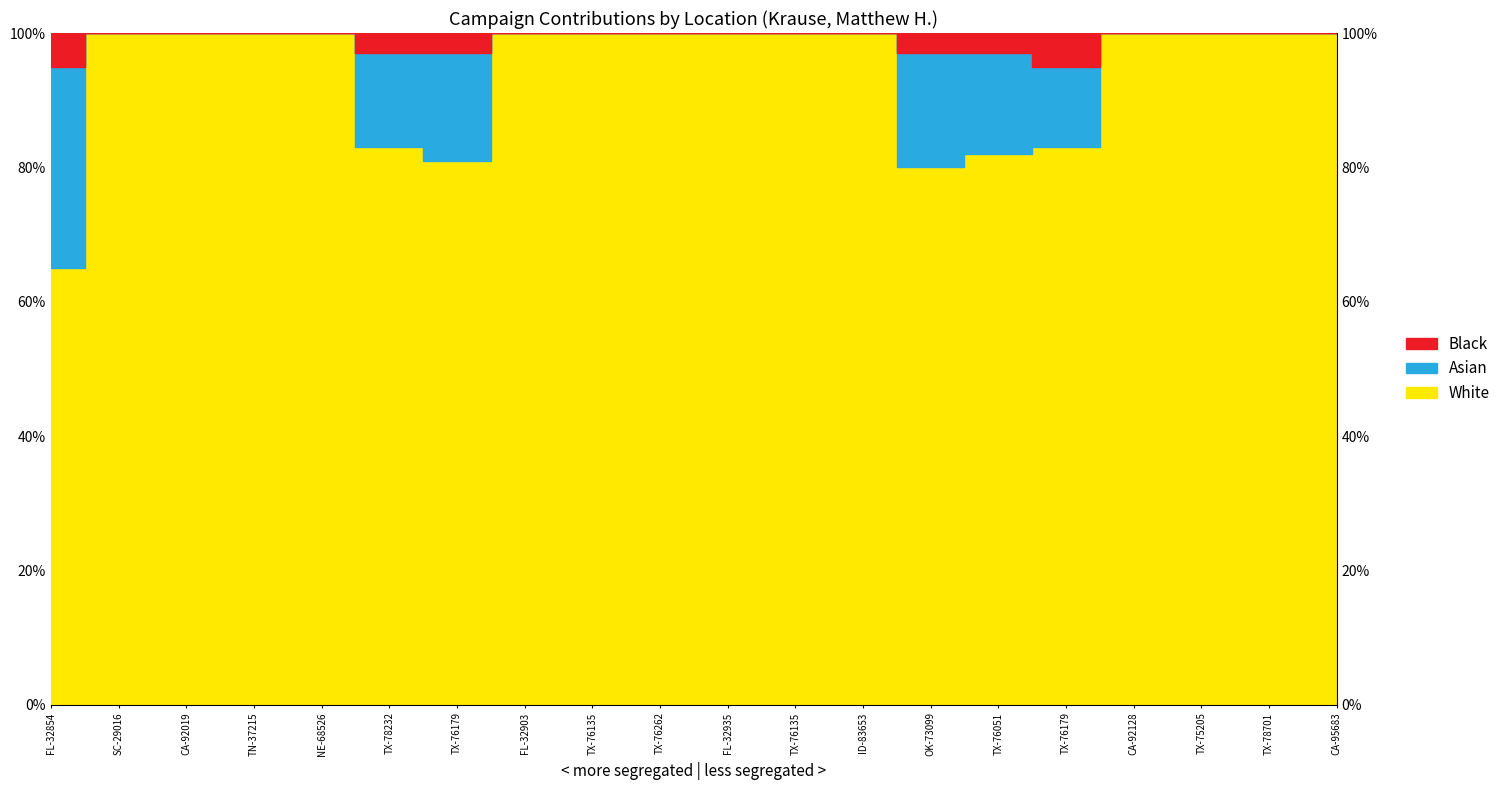

How many interior local valleys does the Black series have?

1